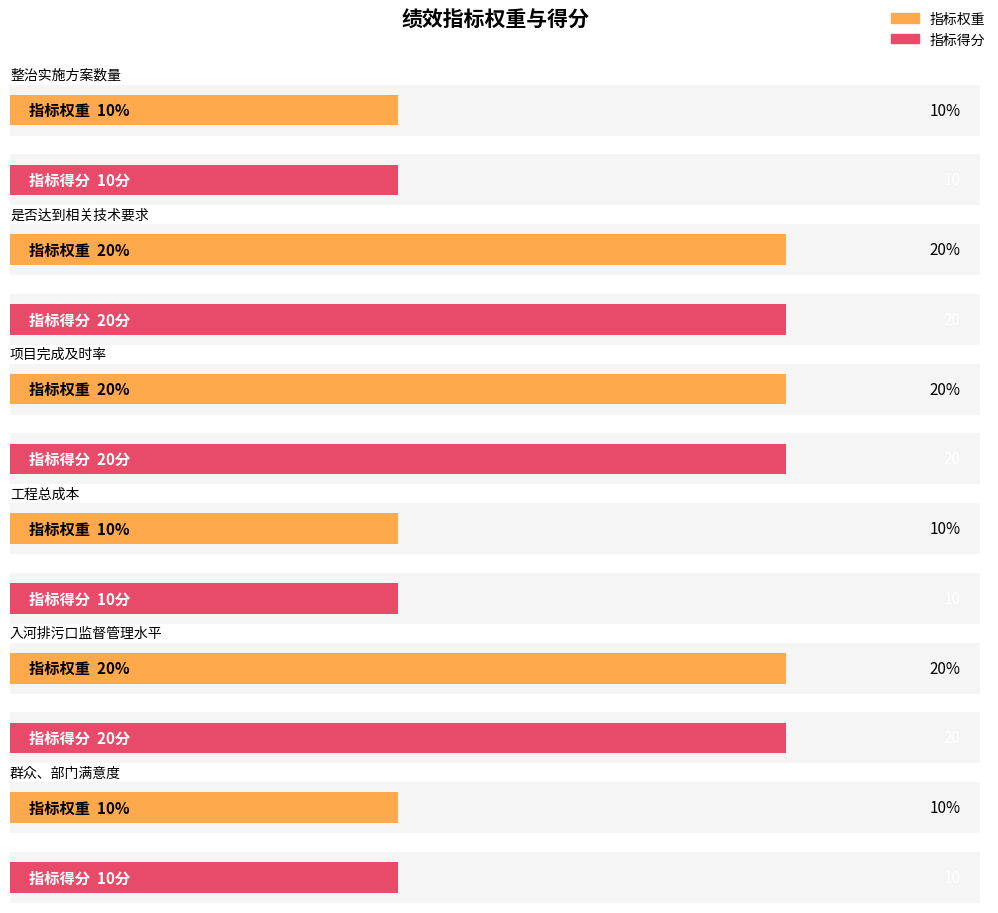

True or false: 指标权重 has a value of 14 at 整治实施方案数量.

False